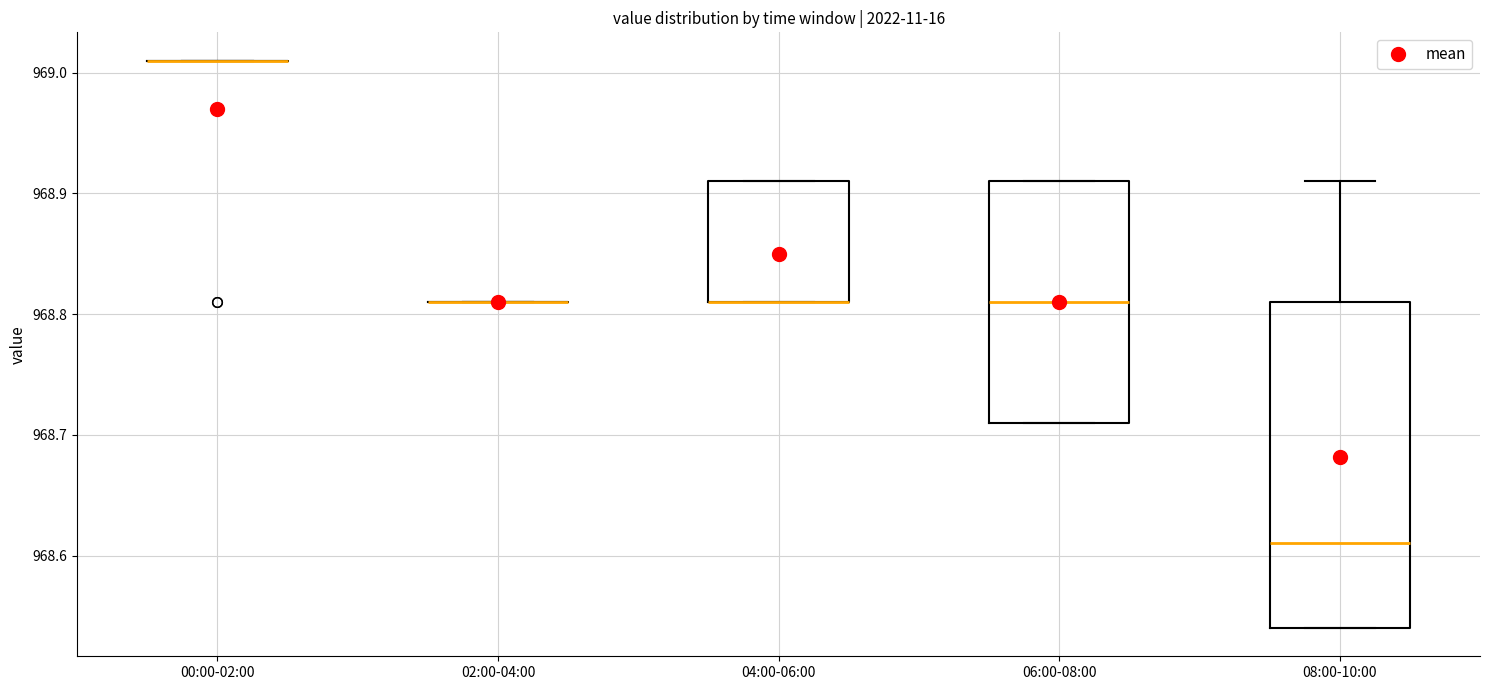

Reading left to right, read every box against the y-axis: the position of its median line, the range the box covers, and the ends of its whiskers. The values are not printed on the chart, so give them approximately, as read against the axis.

00:00-02:00: box collapsed to a line at 969.01, whiskers 969.01 to 969.01
02:00-04:00: box collapsed to a line at 968.81, whiskers 968.81 to 968.81
04:00-06:00: median 968.81 (drawn on the box's lower edge), box 968.81 to 968.91, whiskers 968.81 to 968.91
06:00-08:00: median 968.81, box 968.71 to 968.91, whiskers 968.71 to 968.91
08:00-10:00: median 968.61, box 968.54 to 968.81, whiskers 968.54 to 968.91